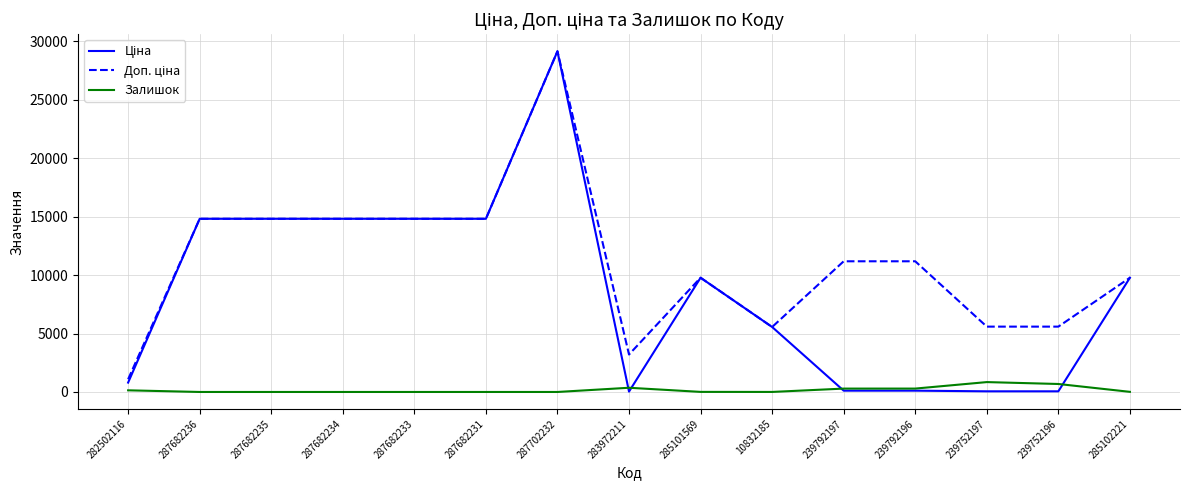

What is the total value across all series at 287682233?

29635.2